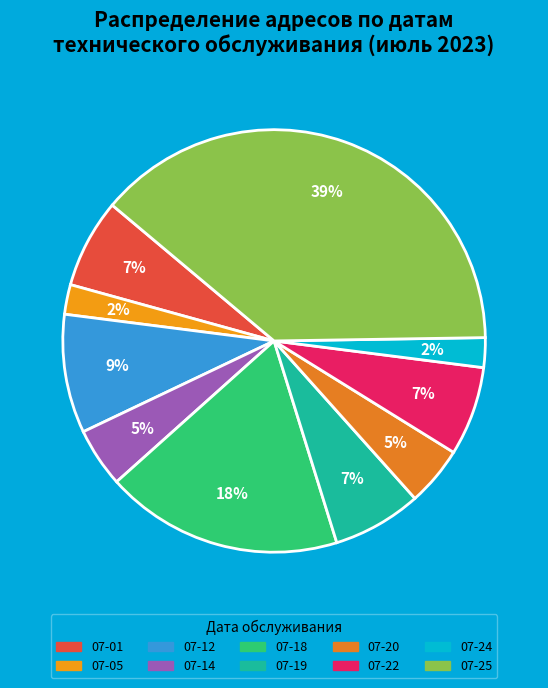

Which category has the biggest portion of the pie?

07-25